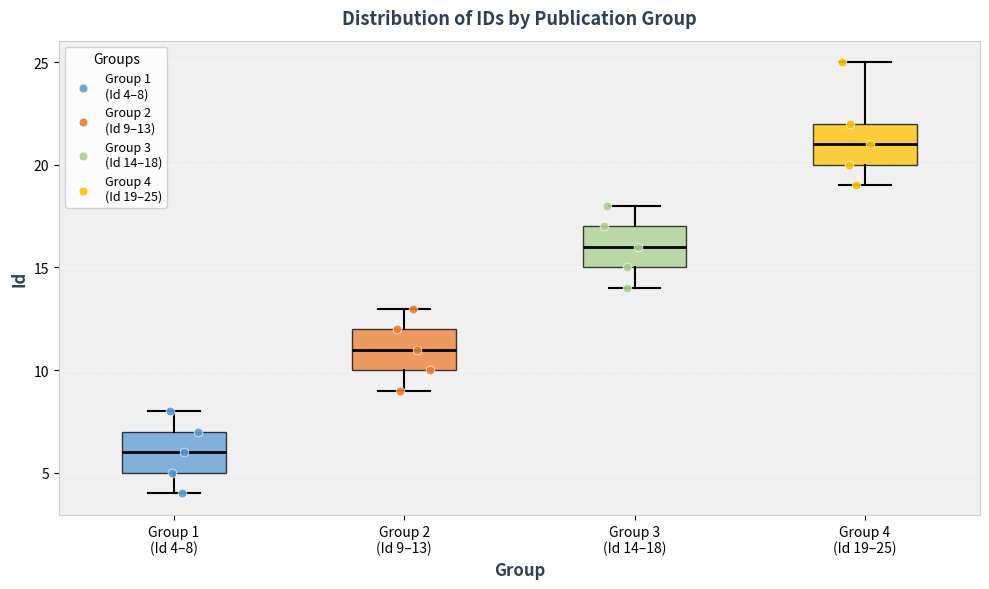

Reading left to right, read every box against the y-axis: the position of its median line, the range the box covers, and the ends of its whiskers. The values are not printed on the chart, so give them approximately, as read against the axis.

Group 1 (Id 4–8): median 6, box 5 to 7, whiskers 4 to 8
Group 2 (Id 9–13): median 11, box 10 to 12, whiskers 9 to 13
Group 3 (Id 14–18): median 16, box 15 to 17, whiskers 14 to 18
Group 4 (Id 19–25): median 21, box 20 to 22, whiskers 19 to 25